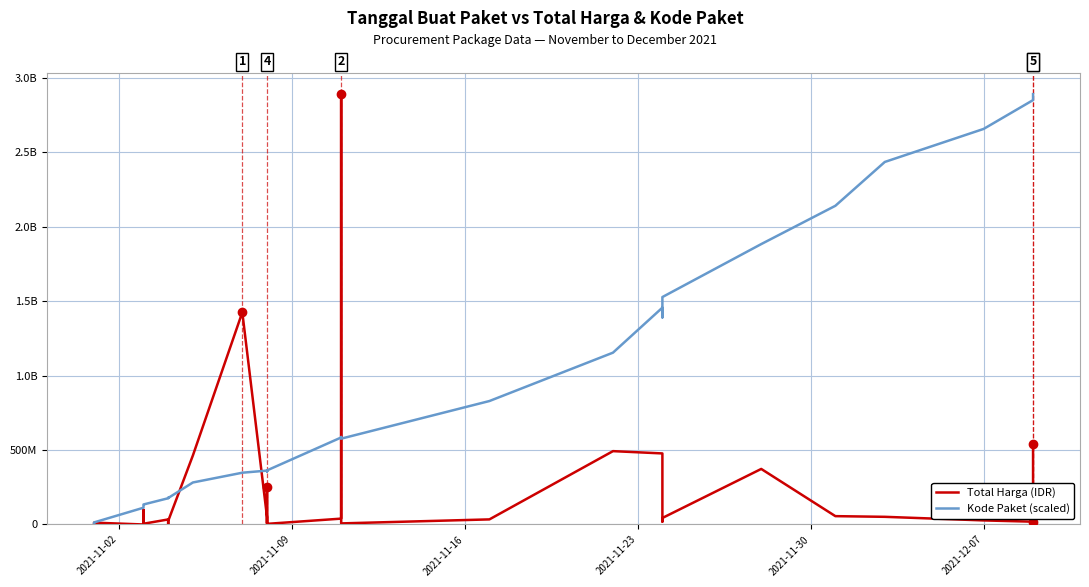

True or false: Total Harga (IDR) and Kode Paket (scaled) intersect in this chart.

True